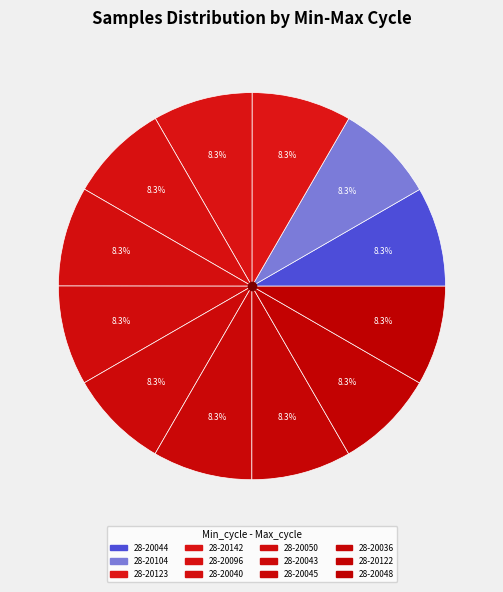

Is there a majority slice in this chart?

No